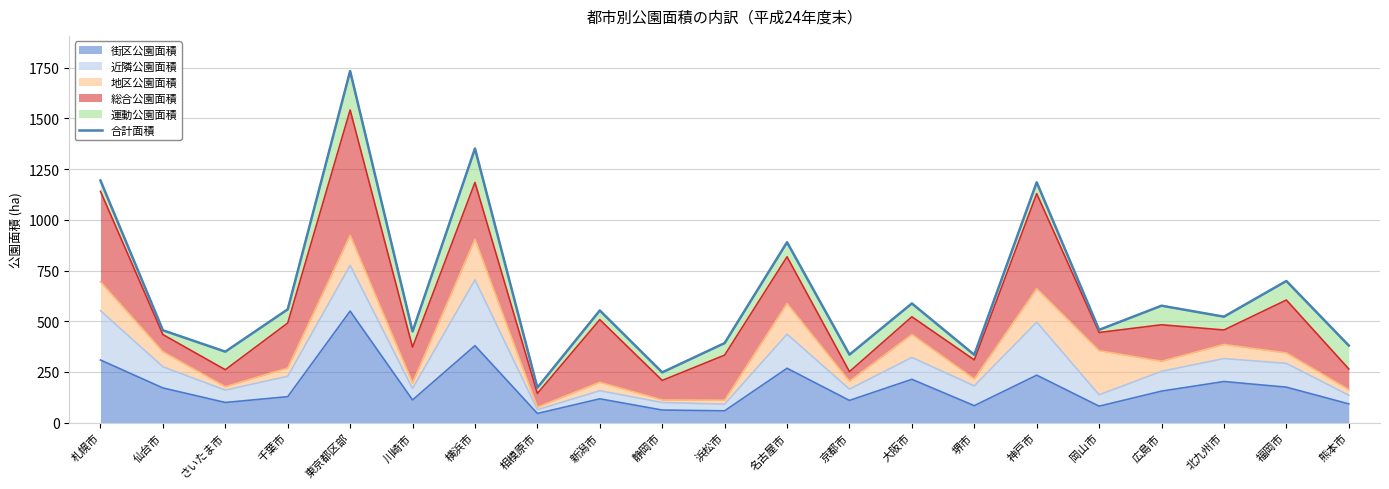

Reading left to right, what are all the values shown in this chart?

1193.5	455.2	350.0	558.6	1733.1	449.5	1351.2	172.4	553.0	247.8	392.2	889.3	335.3	587.6	334.5	1184.7	457.5	576.5	522.3	698.3	380.1